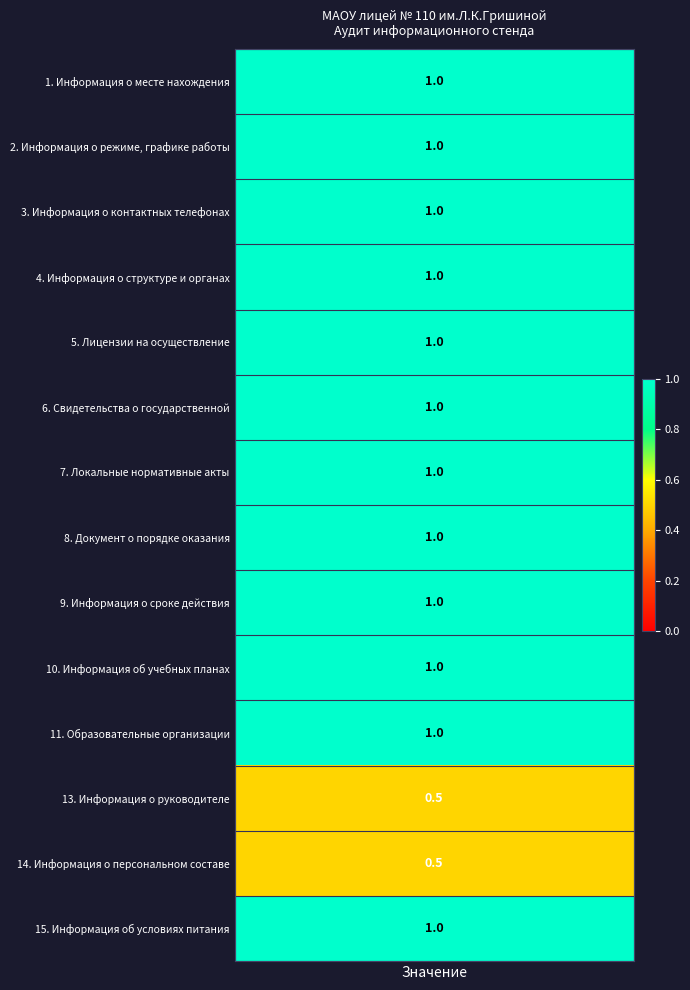

Rank the categories by value from lowest to highest.

13. Информация о руководителе, 14. Информация о персональном составе, 1. Информация о месте нахождения, 2. Информация о режиме, графике работы, 3. Информация о контактных телефонах, 4. Информация о структуре и органах, 5. Лицензии на осуществление, 6. Свидетельства о государственной, 7. Локальные нормативные акты, 8. Документ о порядке оказания, 9. Информация о сроке действия, 10. Информация об учебных планах, 11. Образовательные организации, 15. Информация об условиях питания